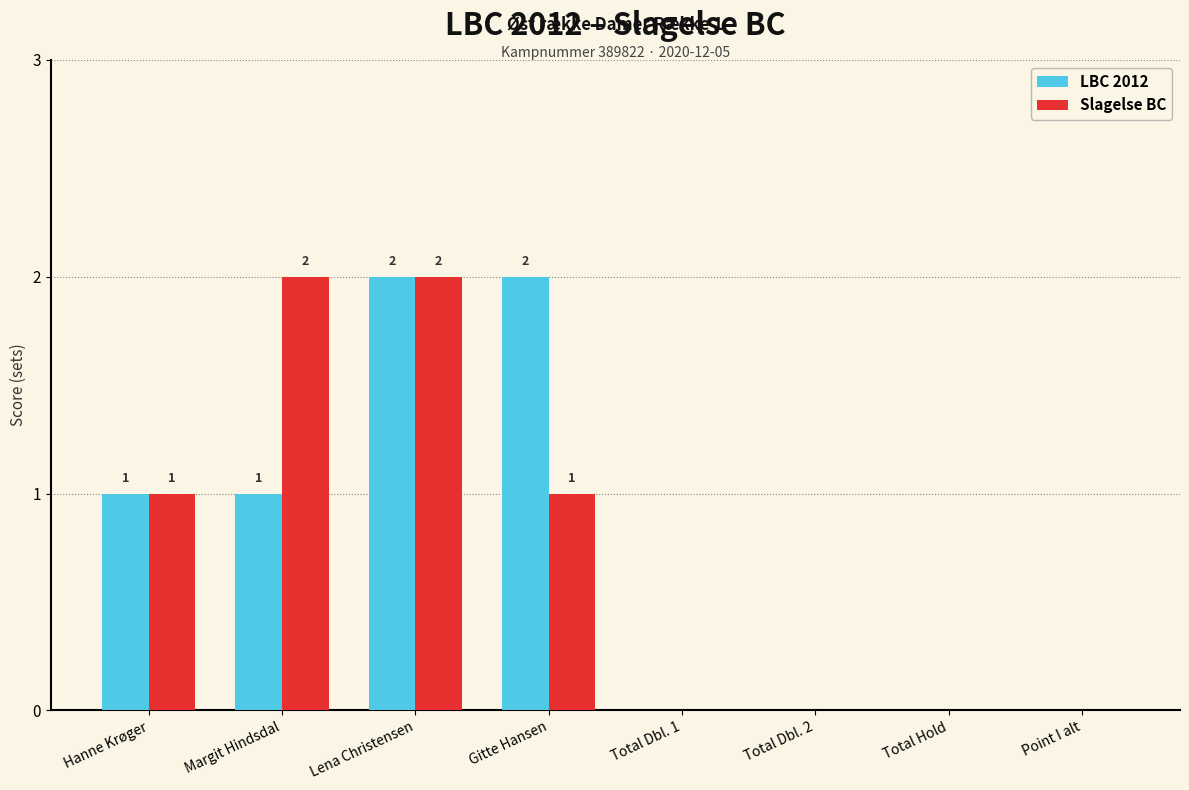

What is the maximum value for LBC 2012?

2